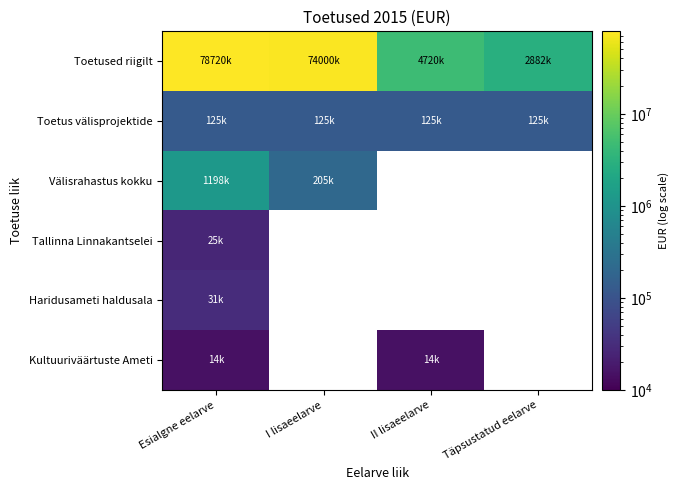

Is the value of Toetus välisprojektide at Täpsustatud eelarve greater than the value of Toetused riigilt at Täpsustatud eelarve?

No